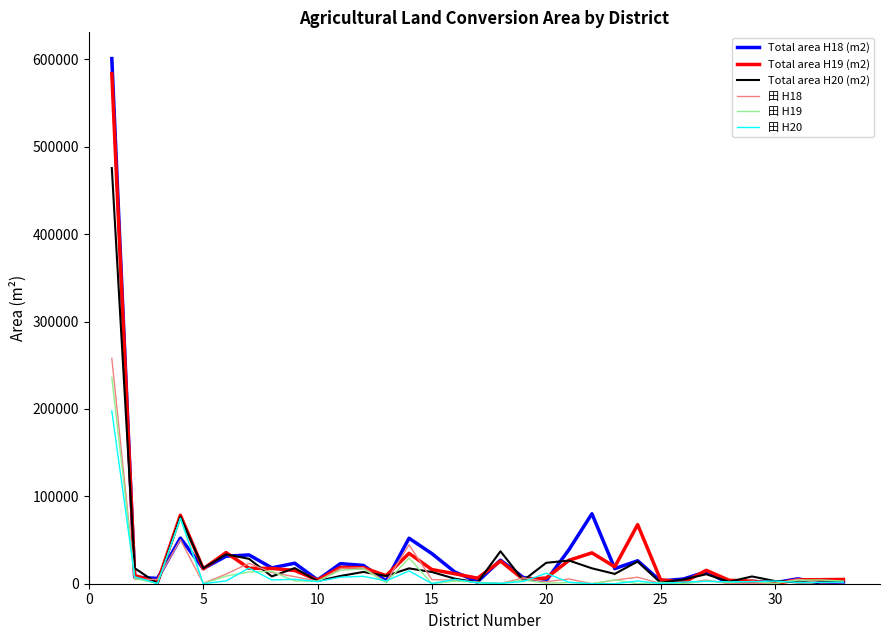

Which series has the widest spread of values?

Total area H18 (m2)